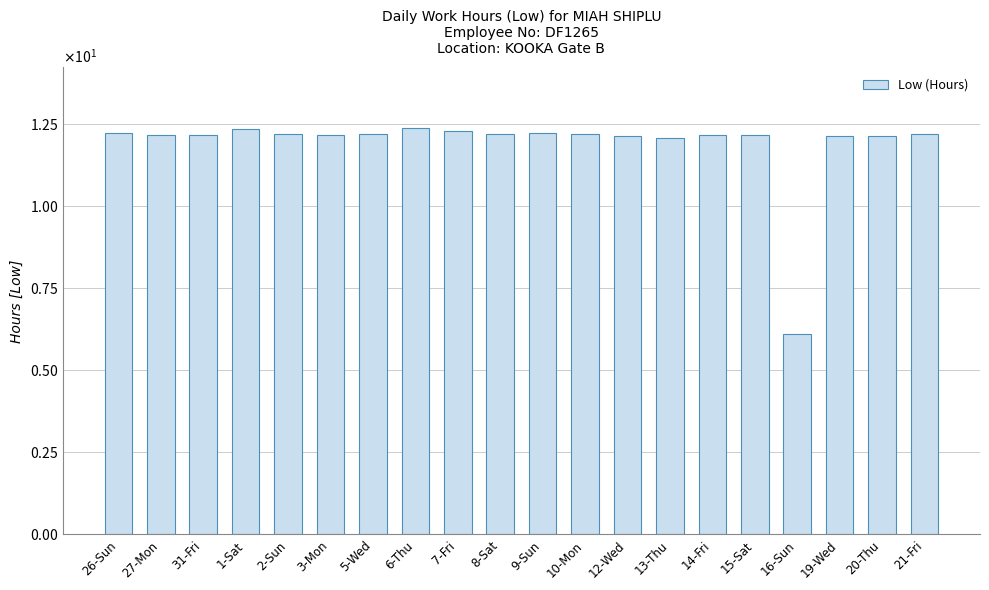

Approximately how many times larger is the value at 16-Sun compared to 3-Mon?

0.5